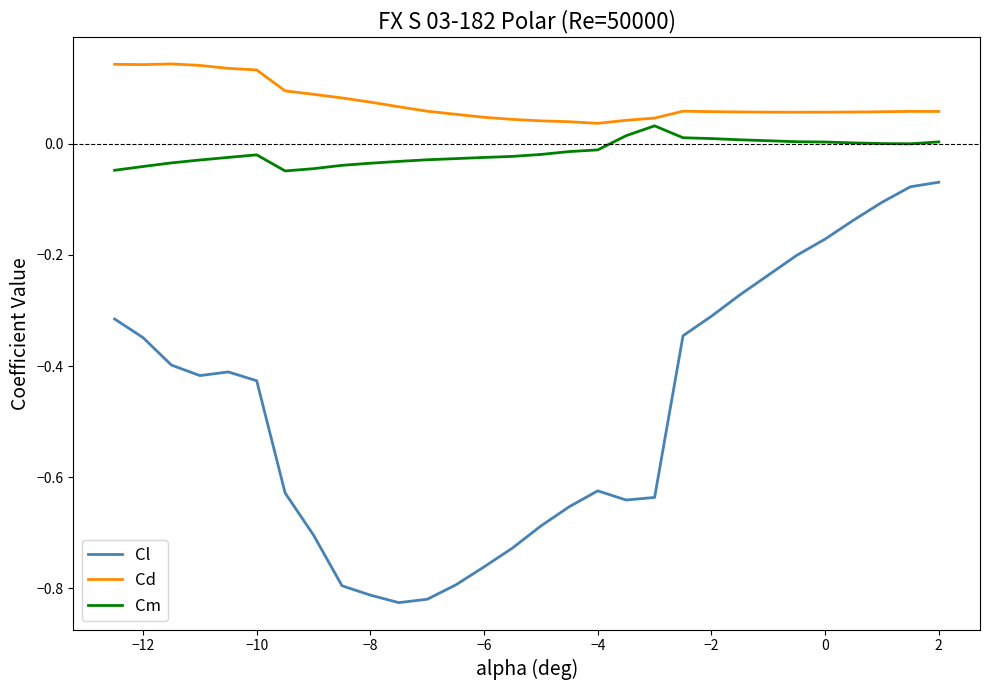

Which series has the widest spread of values?

Cl